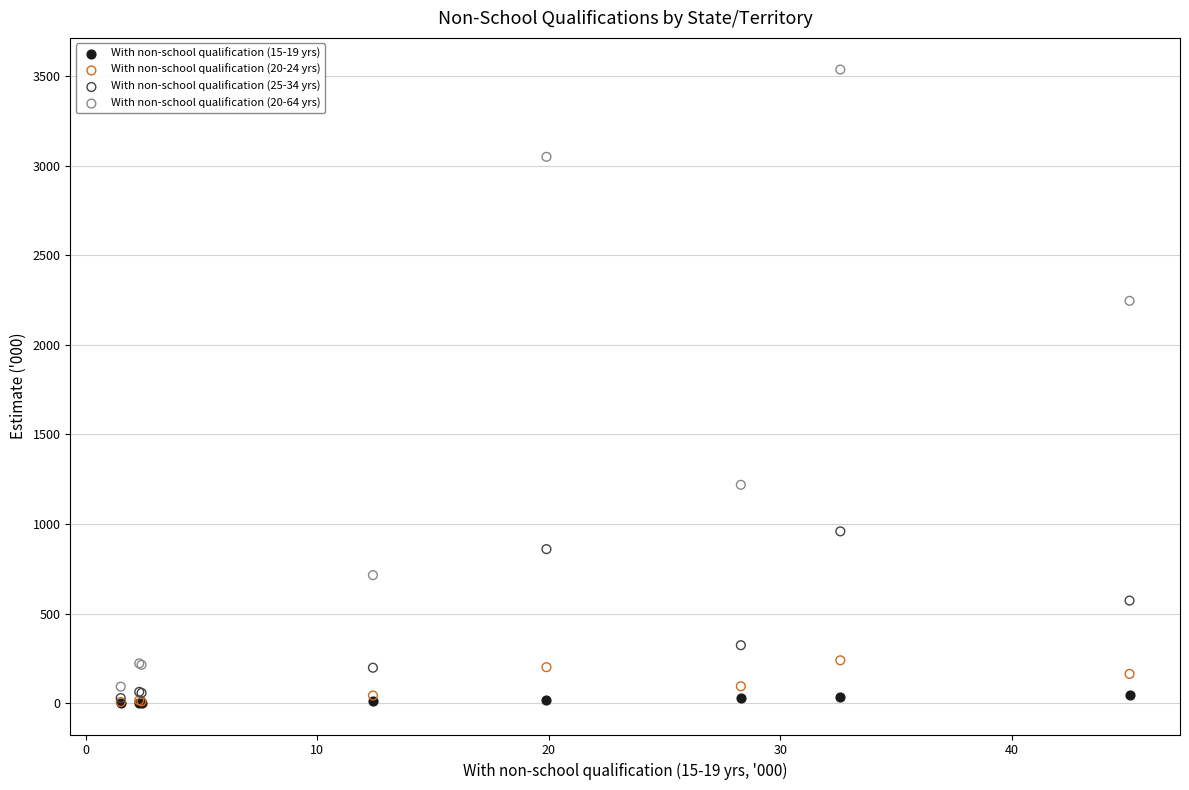

Which series has the widest spread of Y values?

With non-school qualification (20-64 yrs)